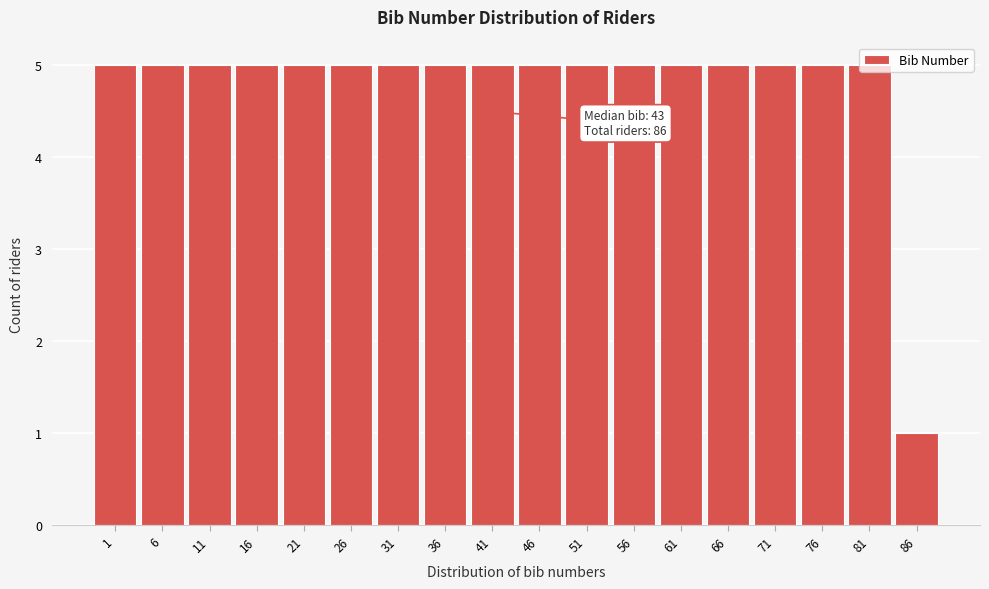

What is the difference between the second highest and minimum values?

4